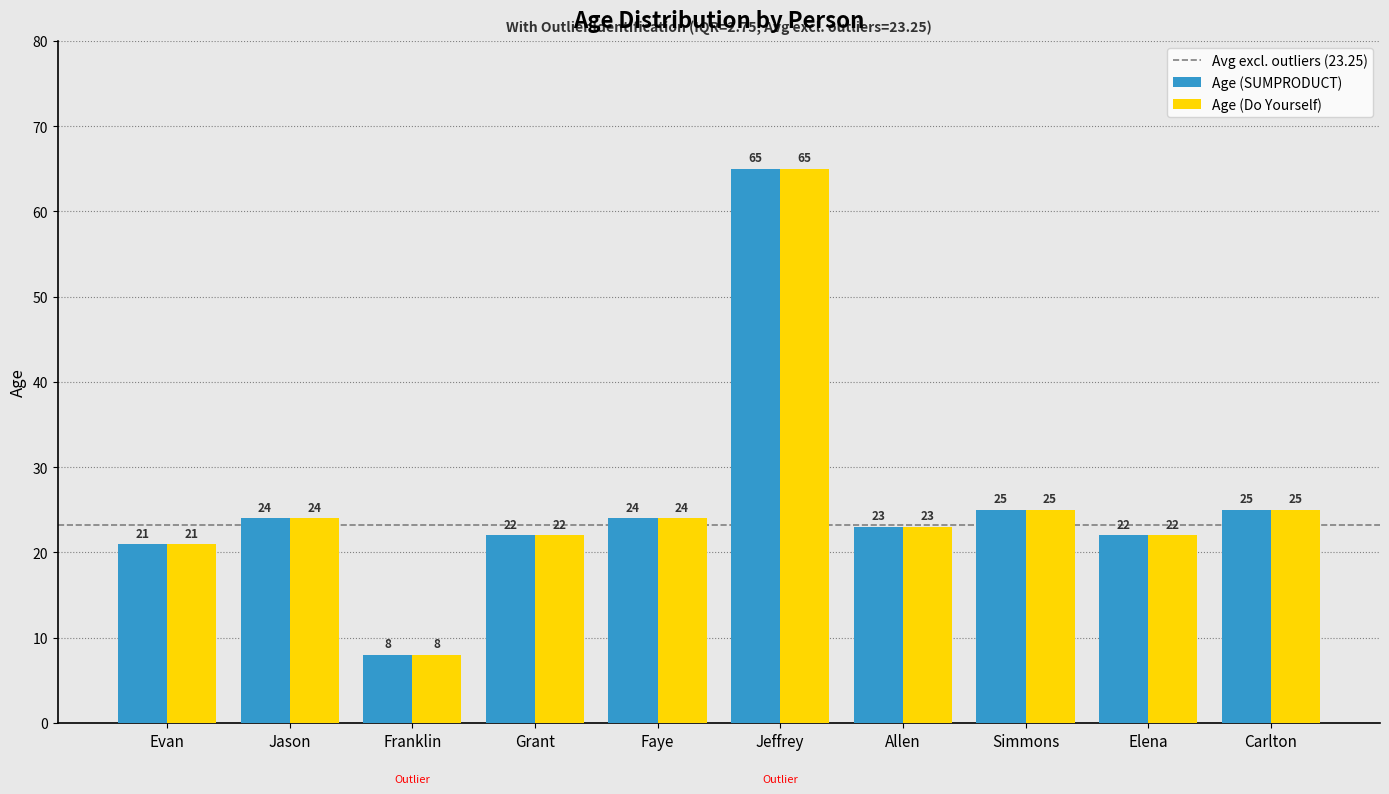

What is the total value across all series at Evan?

42